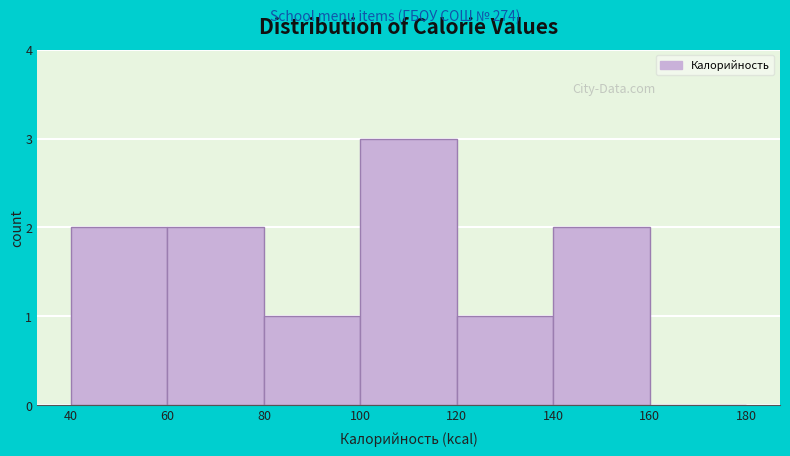

Reading left to right, list every bar in this chart as the range it spans on the x-axis followed by its height. The values are not printed on the chart, so give them approximately, as read against the axis.

40 to 60: 2
60 to 80: 2
80 to 100: 1
100 to 120: 3
120 to 140: 1
140 to 160: 2
160 to 180: 0